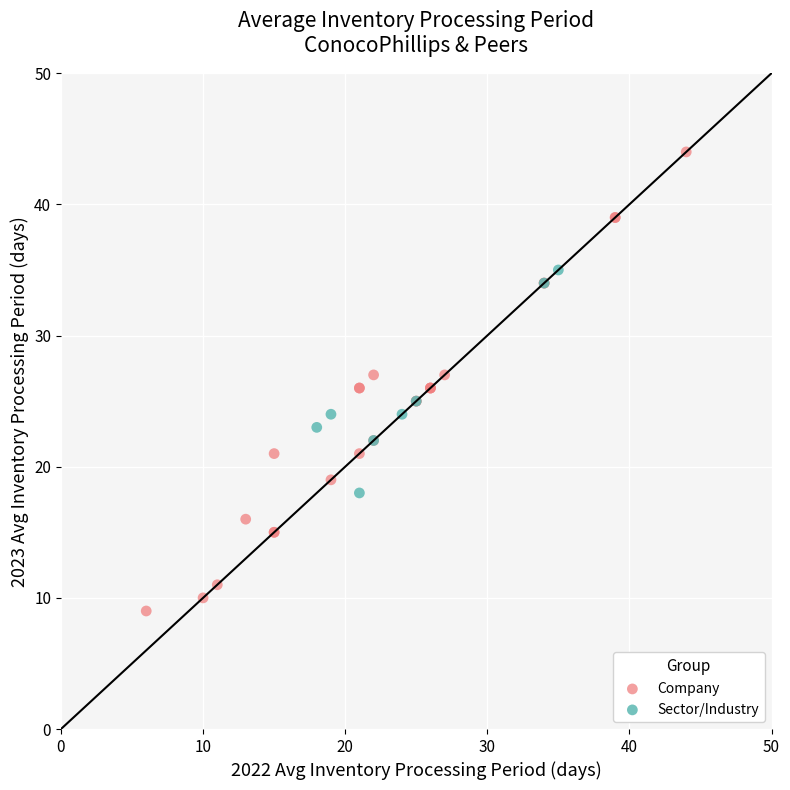

Which series reaches the minimum Y coordinate?

Company